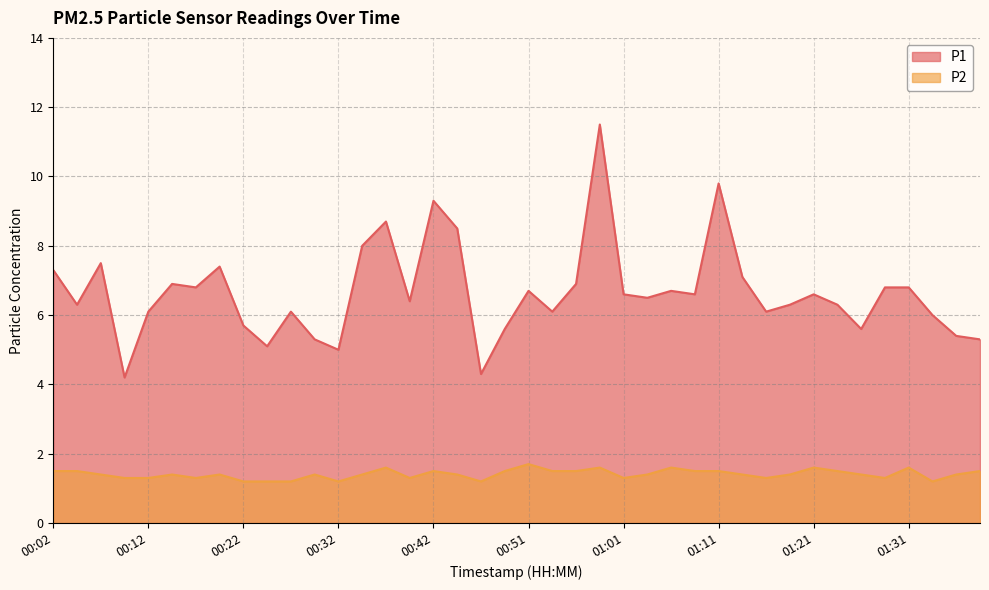

Rank the series by their average value, from lowest to highest.

P2, P1